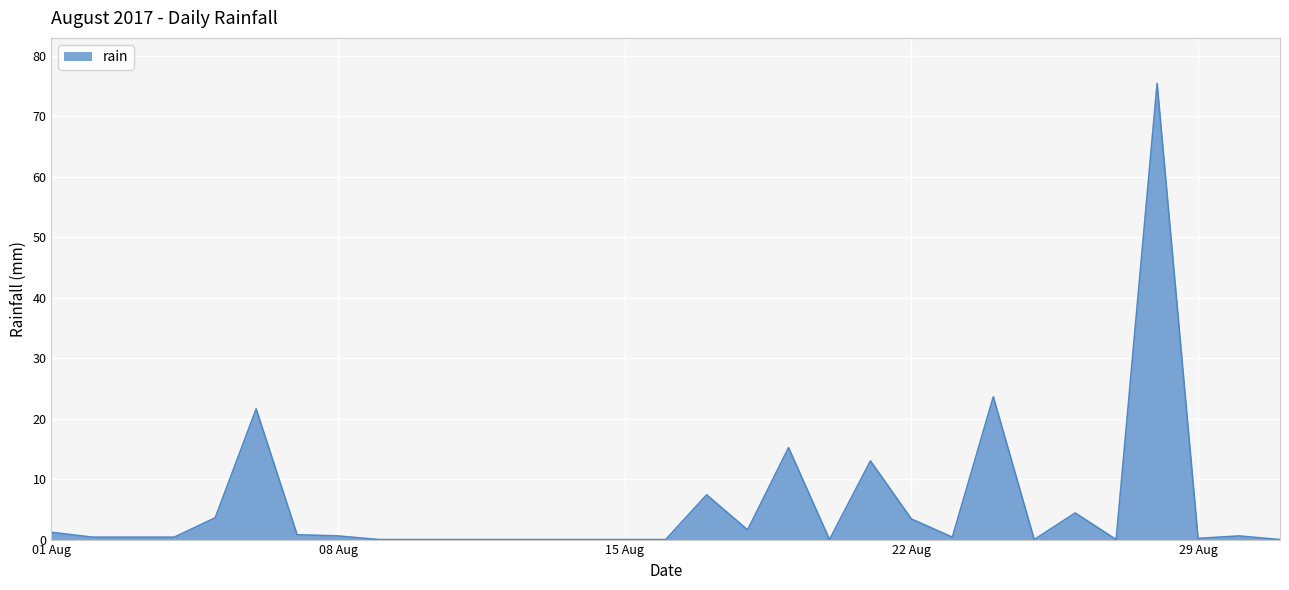

What is the difference between the maximum and minimum values?

75.4